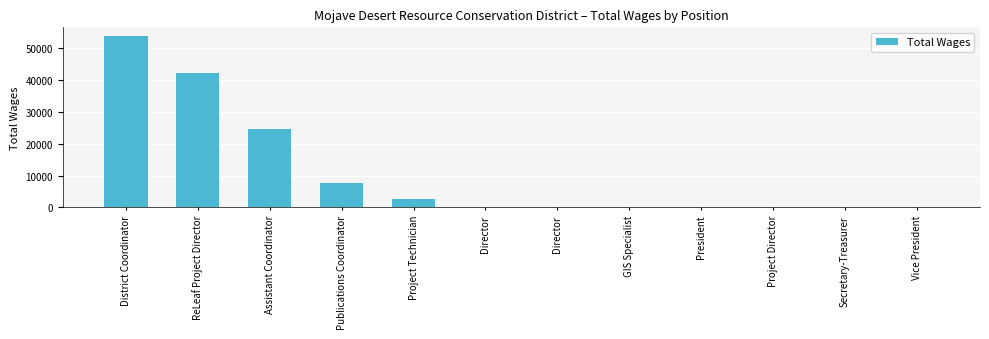

How many values exceed 0?

5